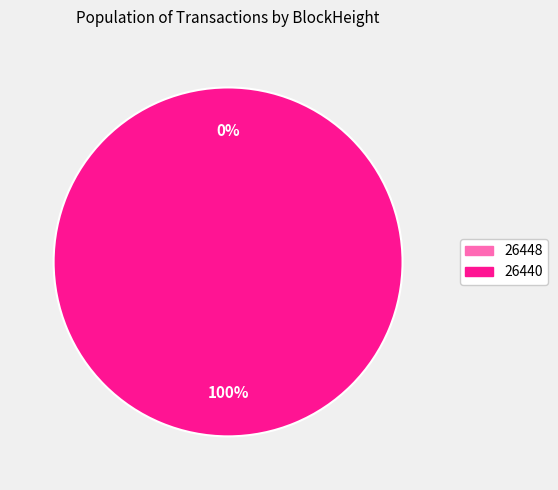

To the nearest percent, what is the difference between the 26440 and 26448 slice percentages?

100%